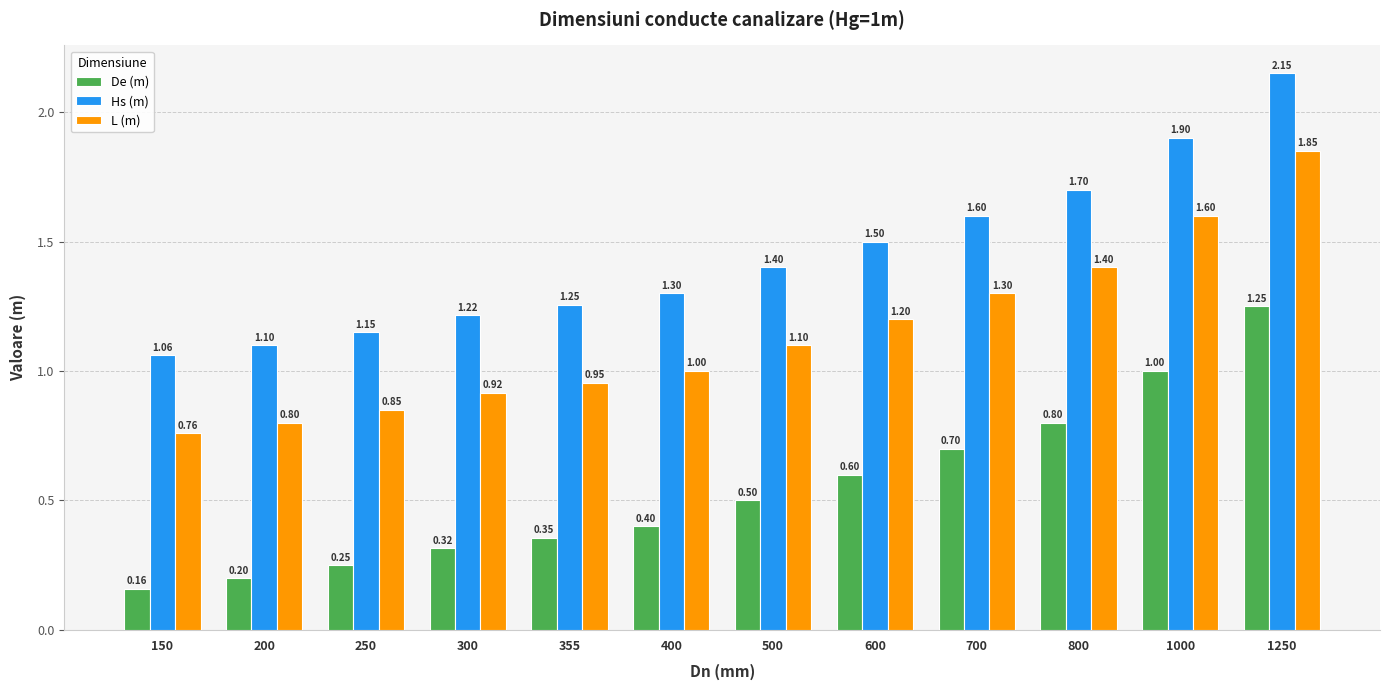

At which category is the sum across all series the highest?

1250